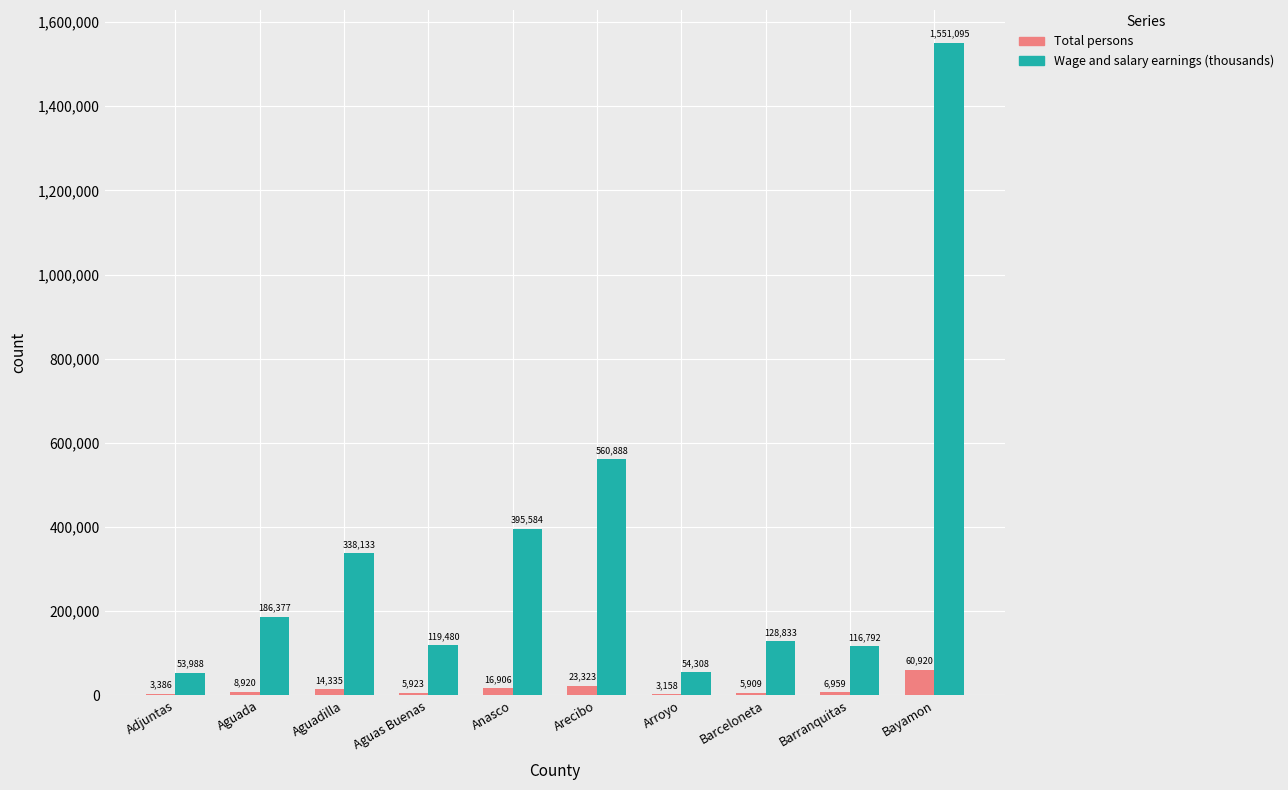

At which label is Total persons closest to 32039?

Arecibo